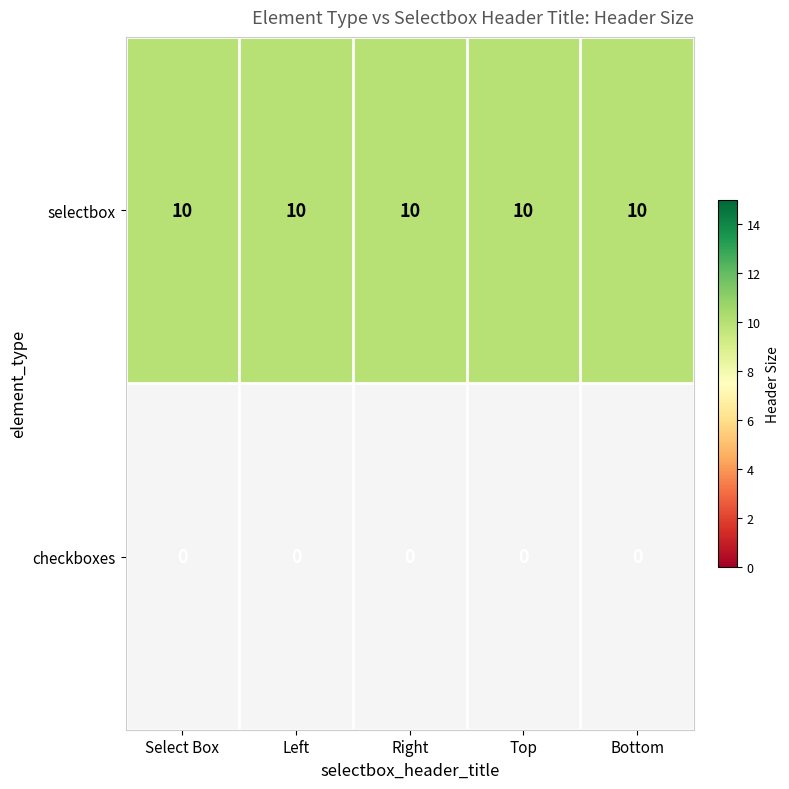

Which series changed the most between Left and Right?

selectbox